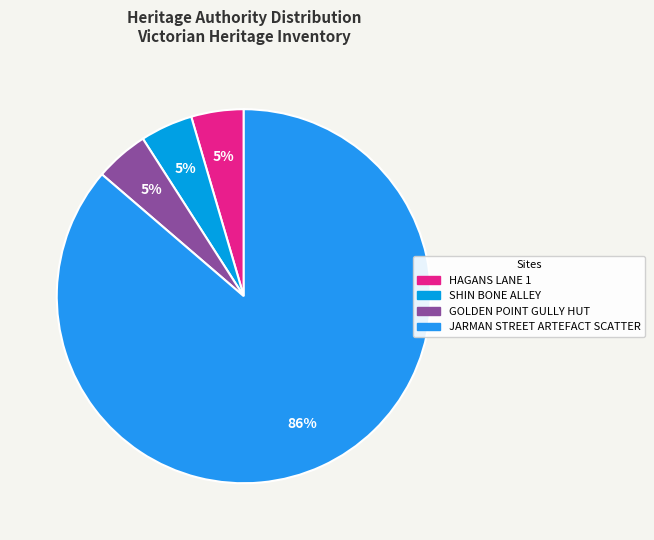

Approximately how many times larger is the value at HAGANS LANE 1 compared to SHIN BONE ALLEY?

1.0